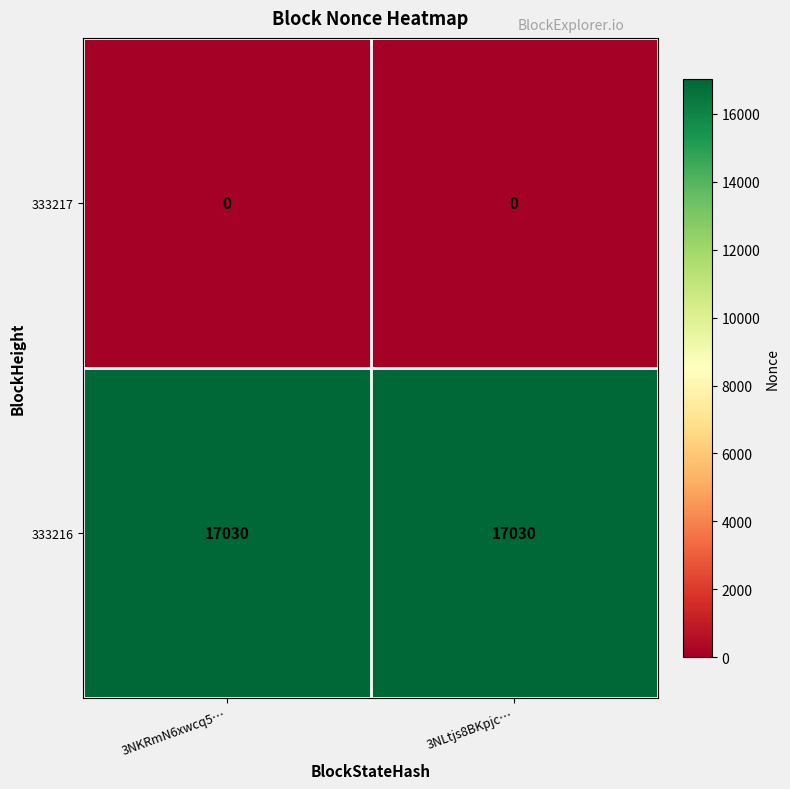

At how many categories does at least one series exceed 664?

2